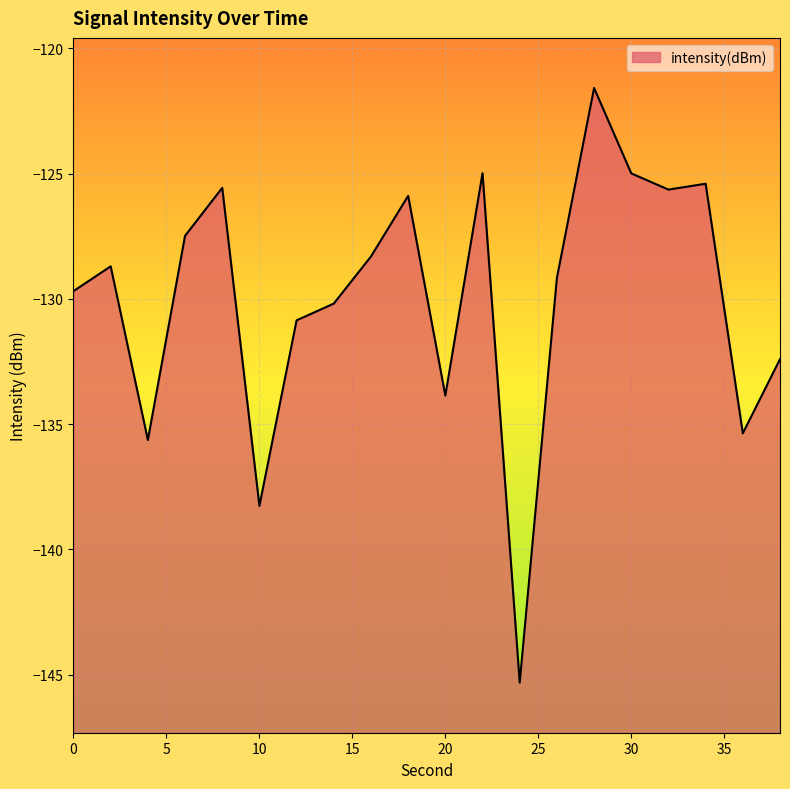

How many values are below -128?

12